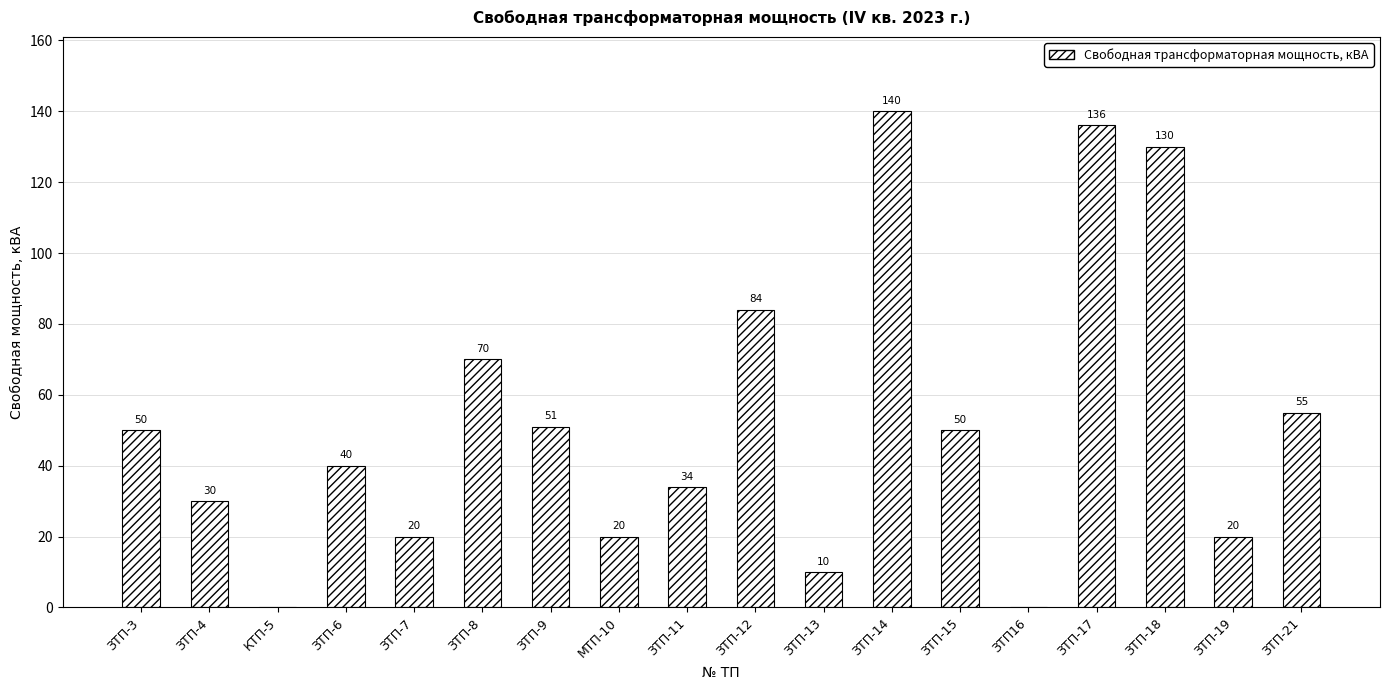

How many series are shown in this chart?

1